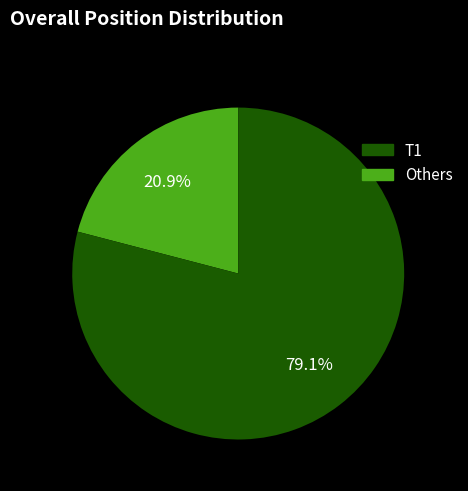

To the nearest percent, what is the average slice percentage?

50%